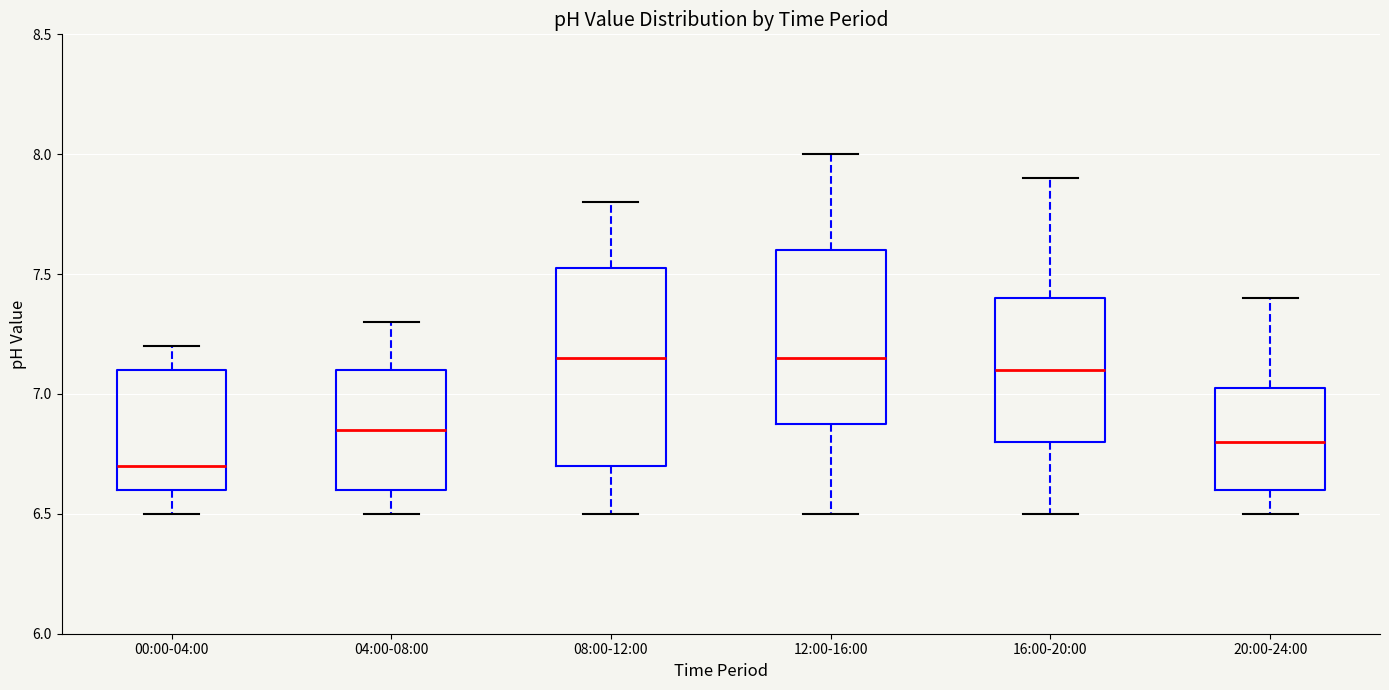

Where is the lower edge of the box for 00:00-04:00 on the y-axis? The values are not printed on the chart, so give them approximately, as read against the axis.

6.60